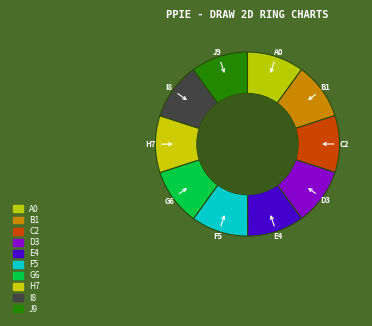

True or false: D3 accounts for 10% of the total.

True